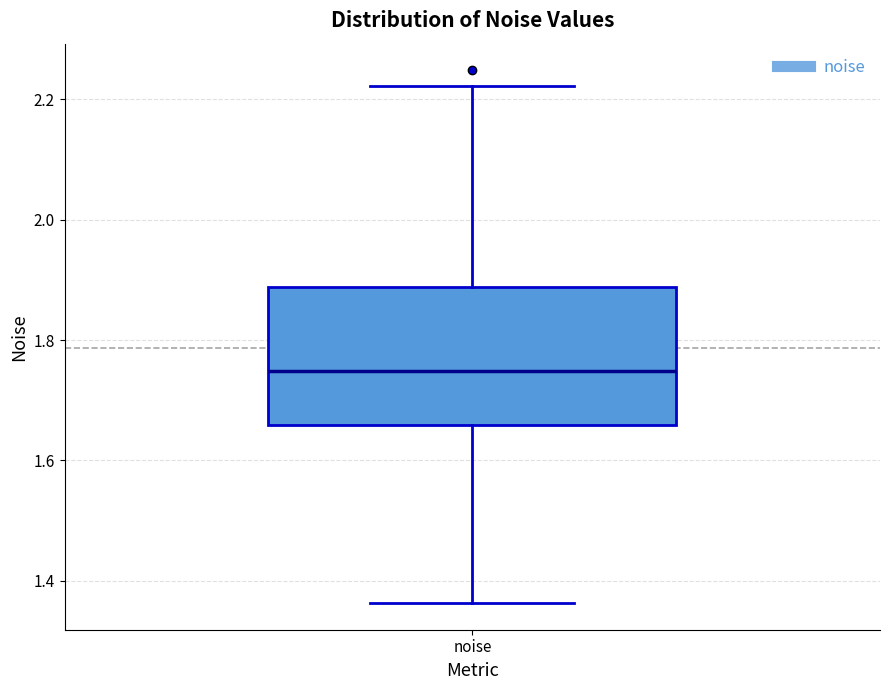

Read this box plot against the y-axis: the position of the median line, the range covered by the box, and the ends of both whiskers. The values are not printed on the chart, so give them approximately, as read against the axis.

median 1.74, box 1.66 to 1.88, whiskers 1.36 to 2.22